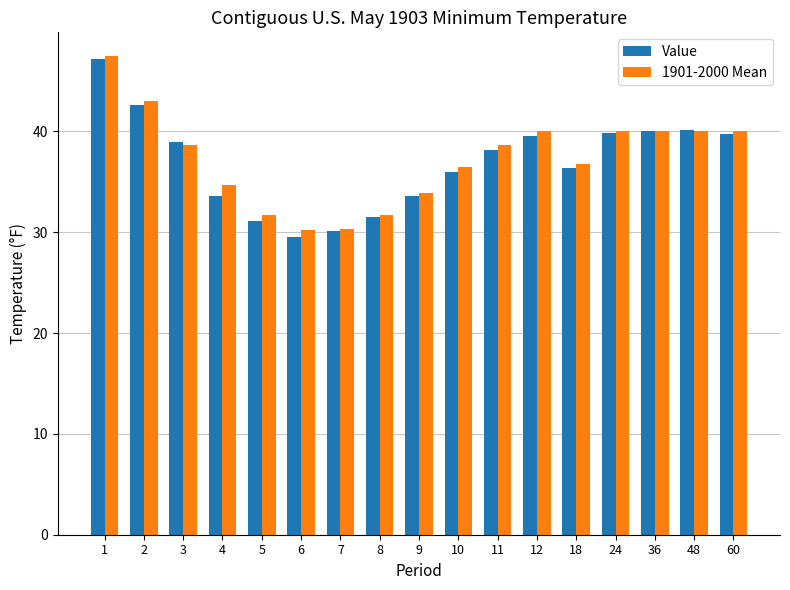

Read the Value value at 12.

39.5